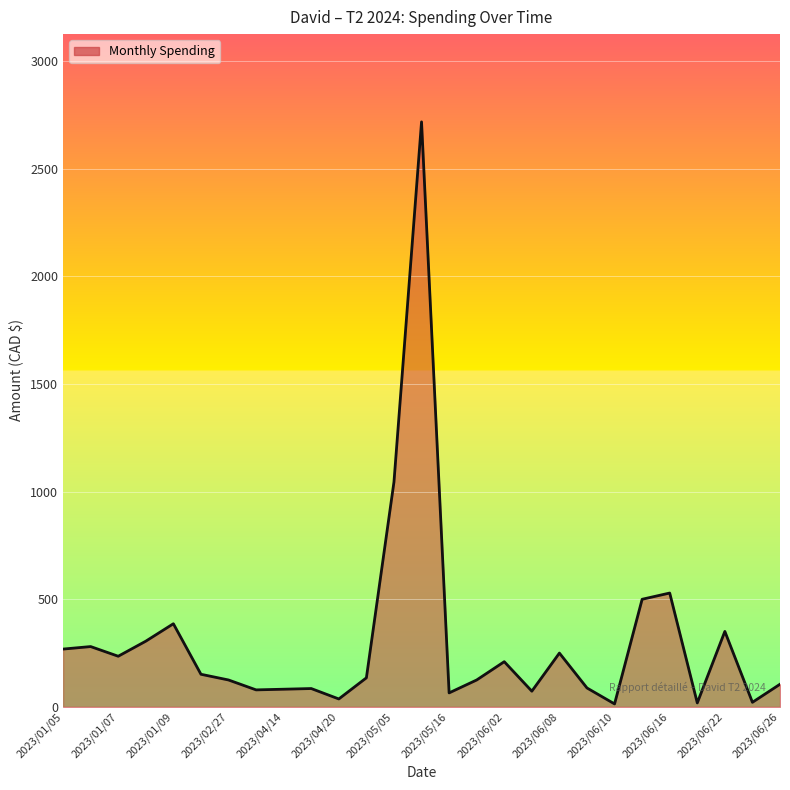

What is the average value?

306.8